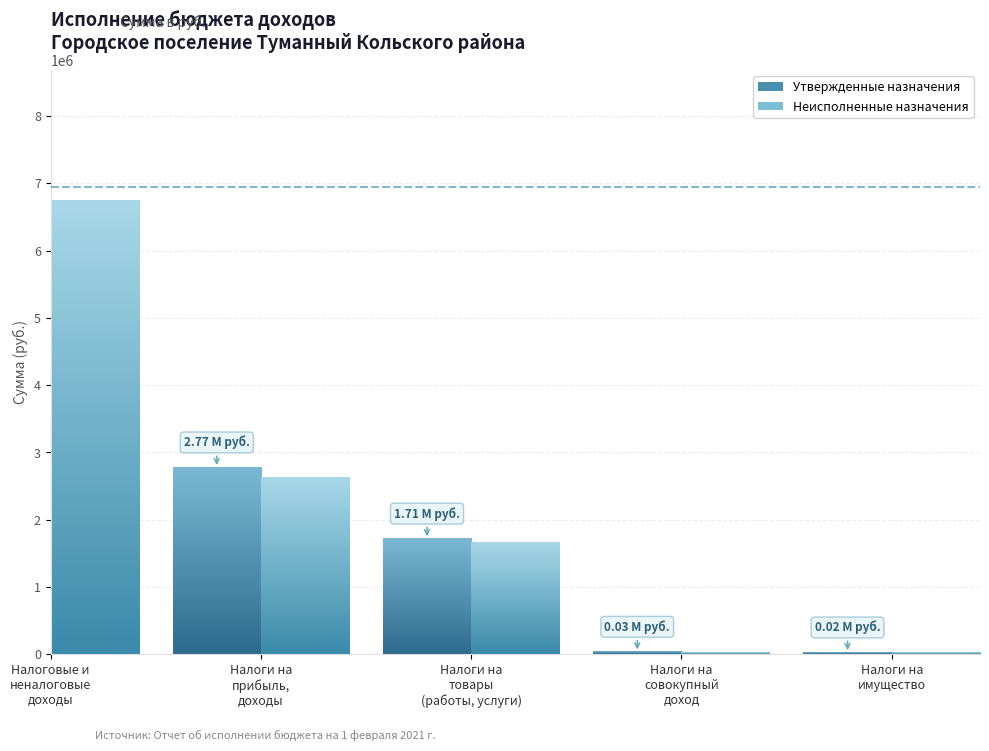

What is the spread (max minus min) of values at Налоговые и
неналоговые
доходы?

211855.1